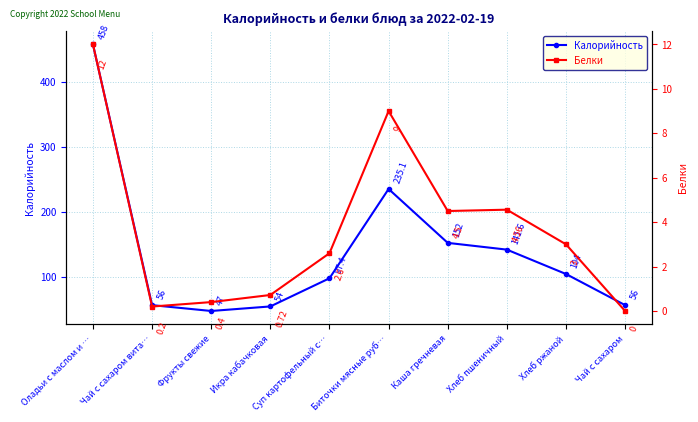

Reading left to right, list all the values displayed in this chart.

Калорийность: 458.0	56.0	47.0	54.0	97.4	235.1	152.0	141.6	104.0	56.0
Белки: 12.0	0.2	0.4	0.7	2.6	9.0	4.5	4.6	3.0	0.0